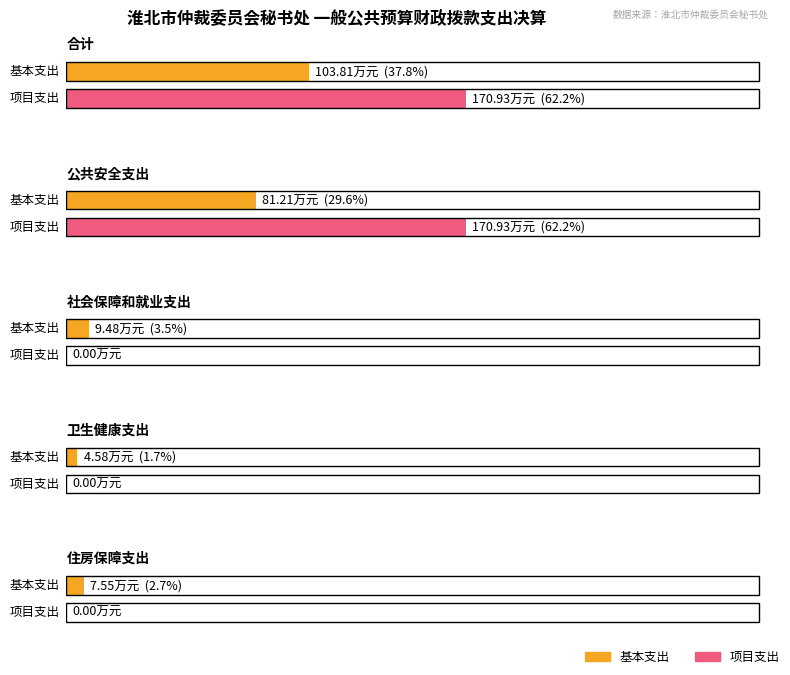

Rank the series by their average value, from highest to lowest.

项目支出, 基本支出